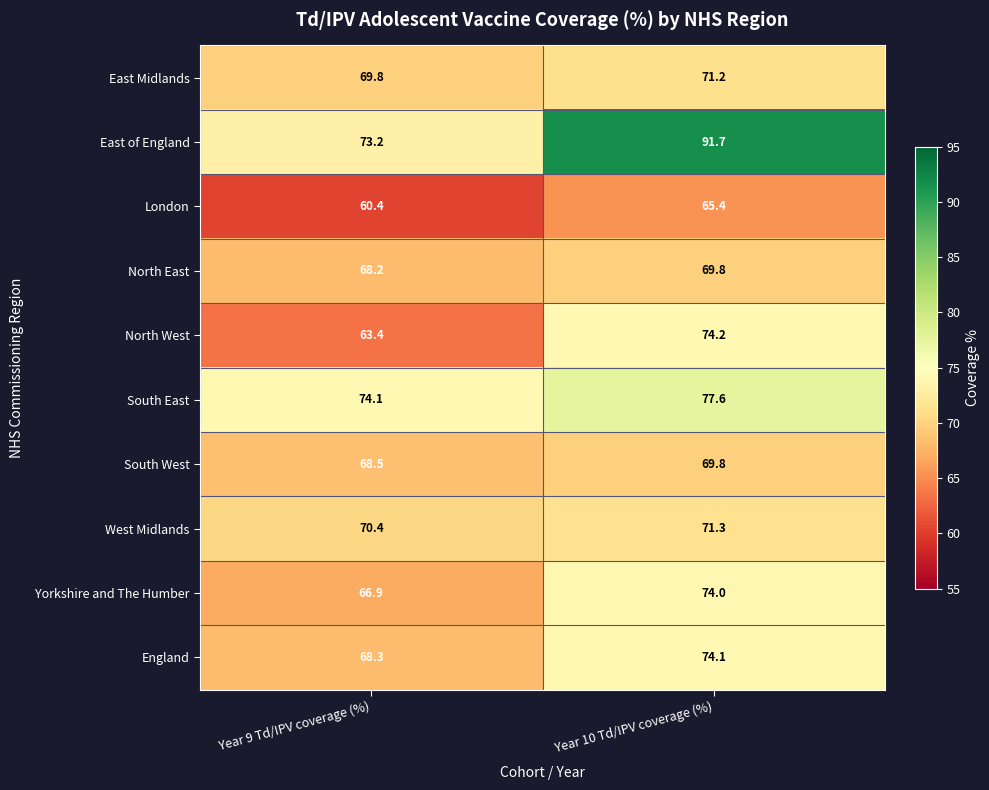

What is the approximate value of East Midlands at Year 10 Td/IPV coverage (%)?

71.2